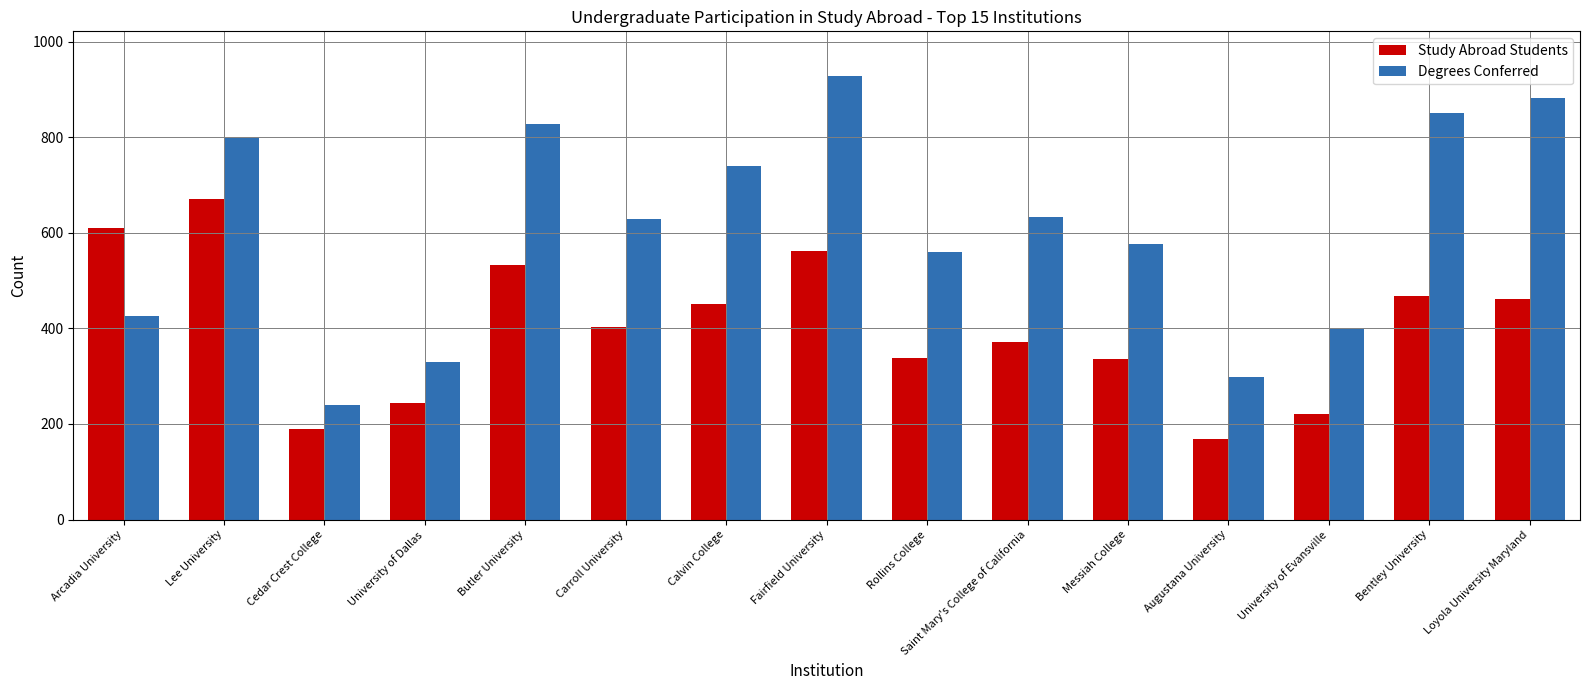

What is the sum of the Degrees Conferred values at Loyola University Maryland and Saint Mary's College of California?

1515